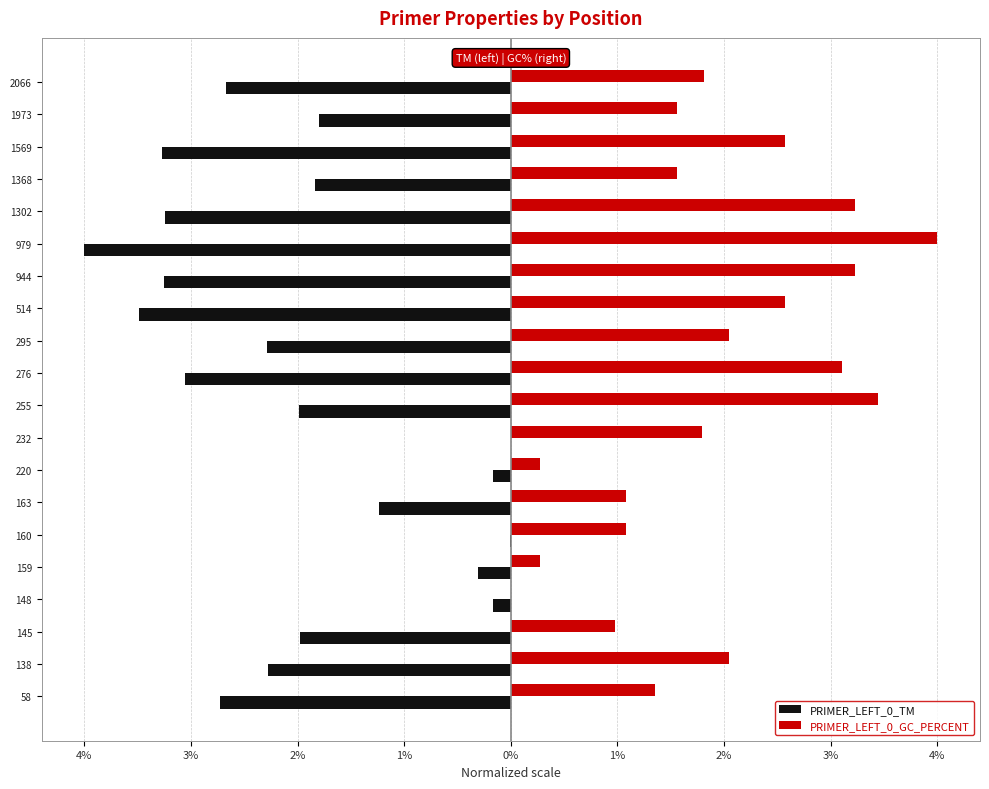

How many values in the PRIMER_LEFT_0_TM series exceed -1?

5